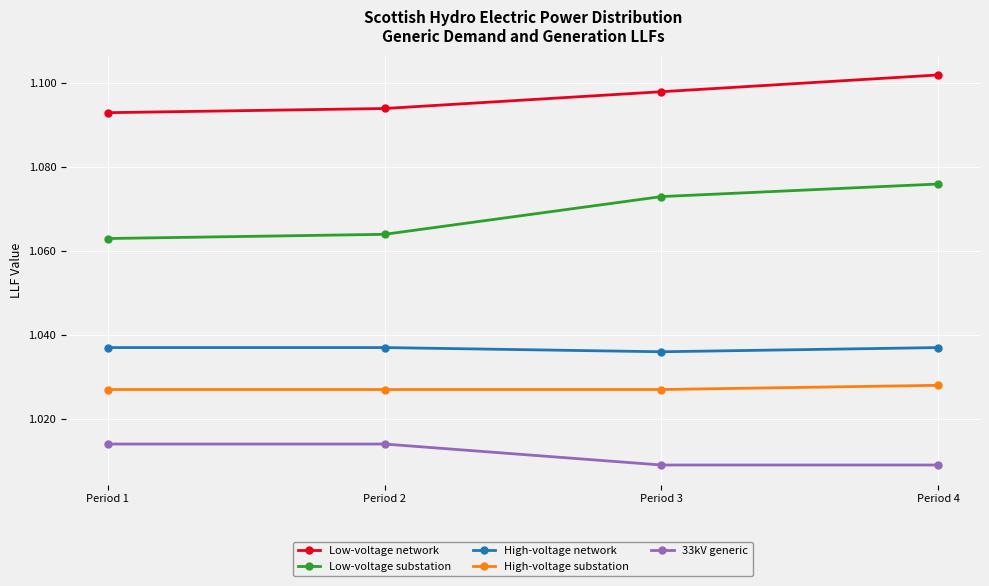

Count the High-voltage network values in the range 1 to 2.

4